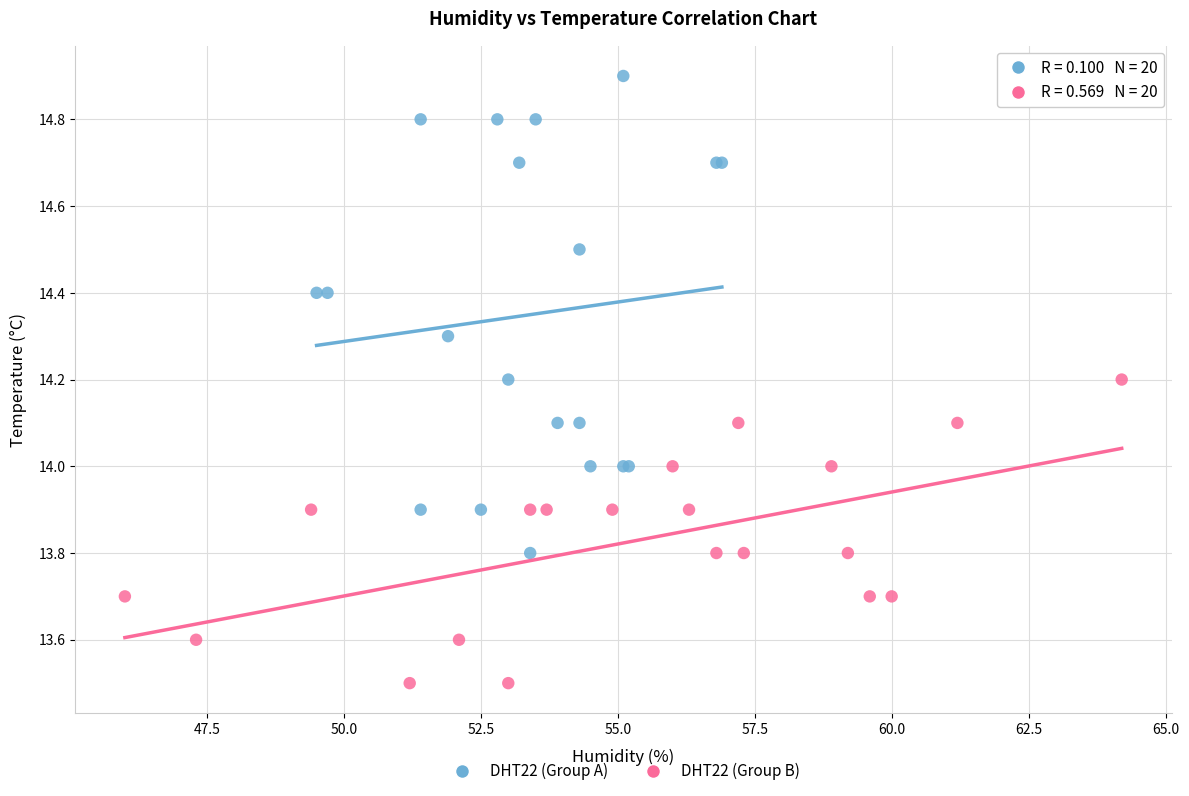

Which series has the largest Y range (max minus min)?

DHT22 (Group A)